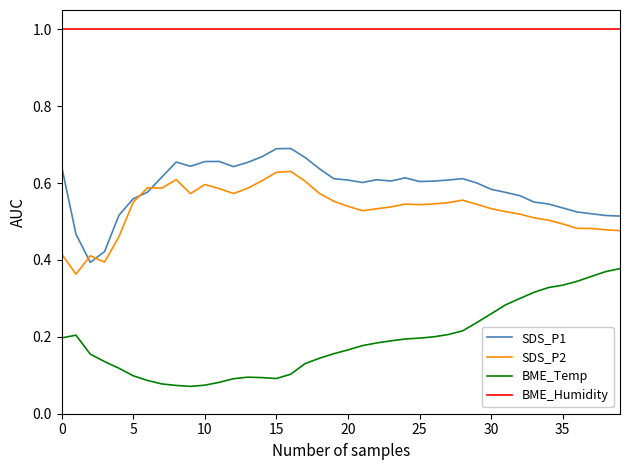

Count the SDS_P2 values in the range 0 to 1.

40